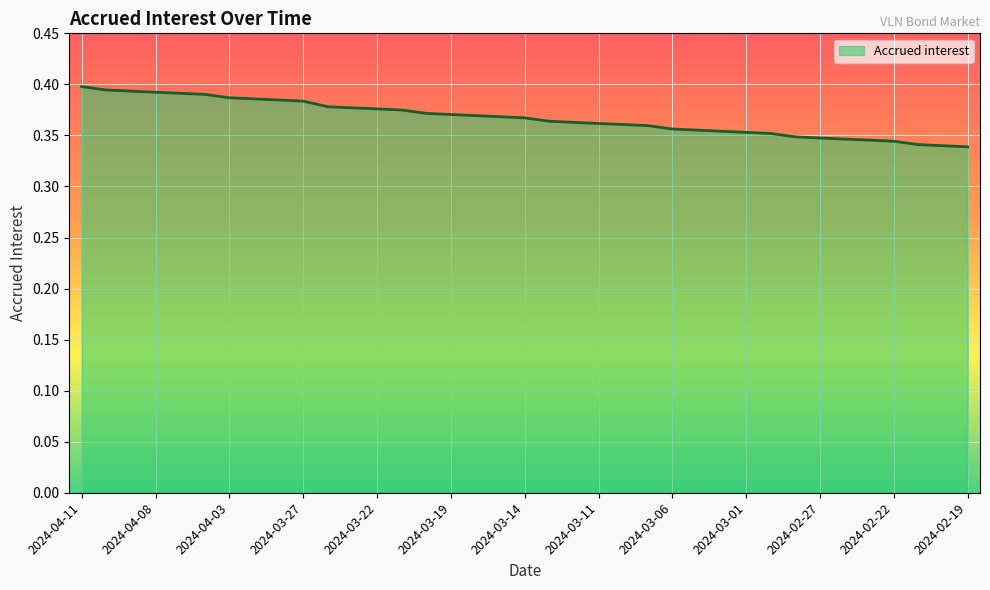

Reading right to left, transcribe all the data shown in this chart.

0.3	0.3	0.3	0.3	0.3	0.3	0.3	0.3	0.4	0.4	0.4	0.4	0.4	0.4	0.4	0.4	0.4	0.4	0.4	0.4	0.4	0.4	0.4	0.4	0.4	0.4	0.4	0.4	0.4	0.4	0.4	0.4	0.4	0.4	0.4	0.4	0.4